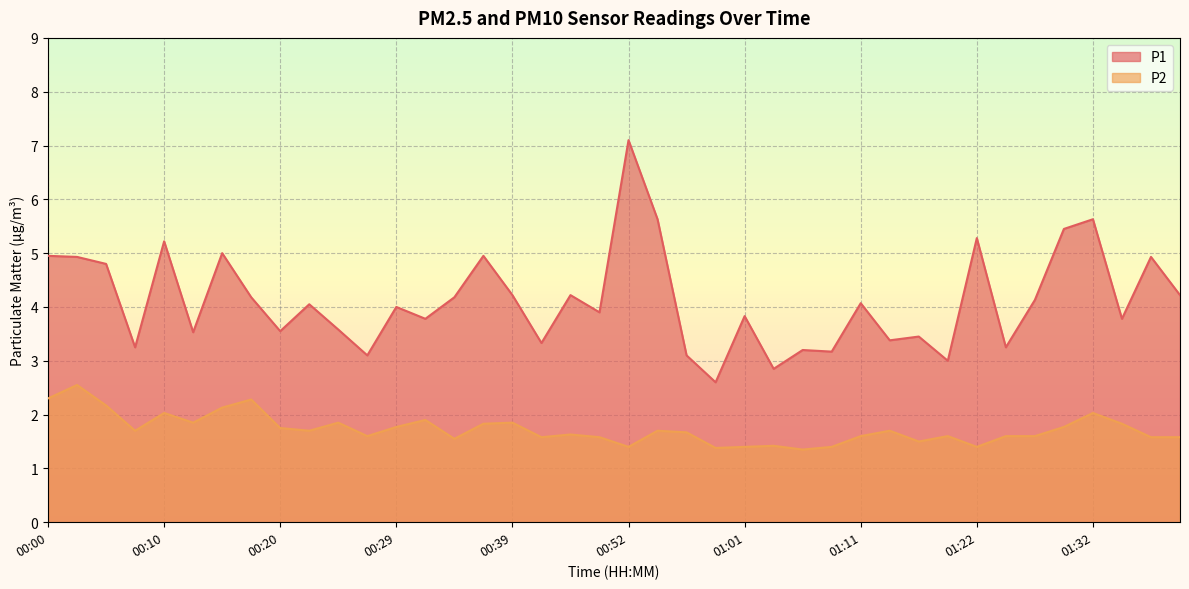

At how many categories does at least one series exceed 4?

20